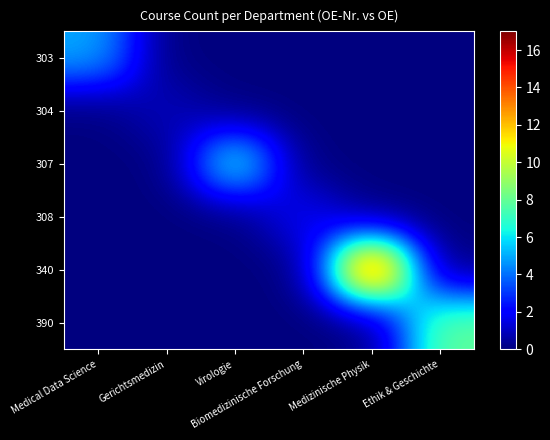

What is the difference between the highest and lowest values at Gerichtsmedizin?

1